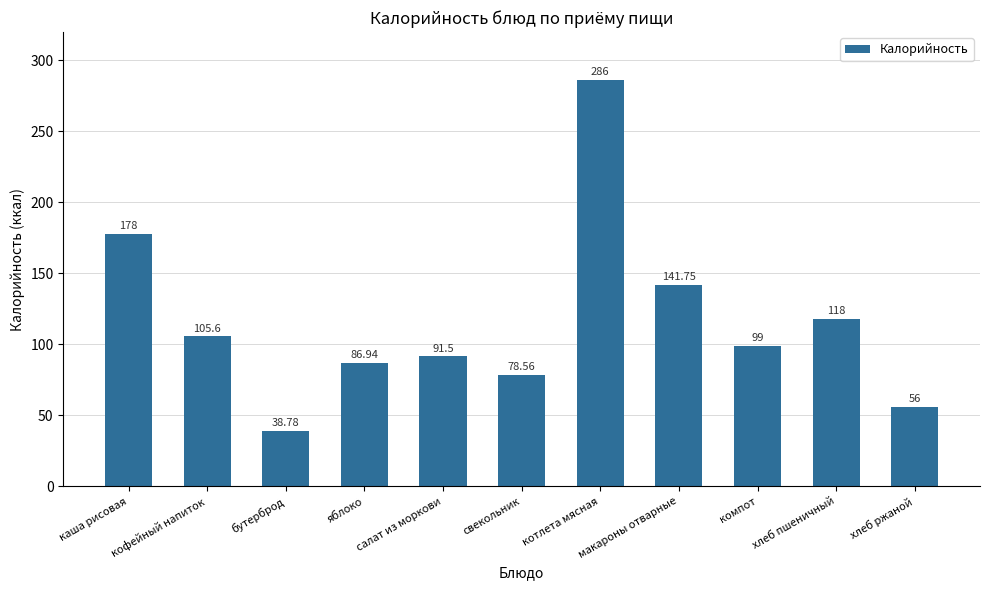

Reading left to right, transcribe all the data shown in this chart.

178.0	105.6	38.8	86.9	91.5	78.6	286.0	141.8	99.0	118.0	56.0